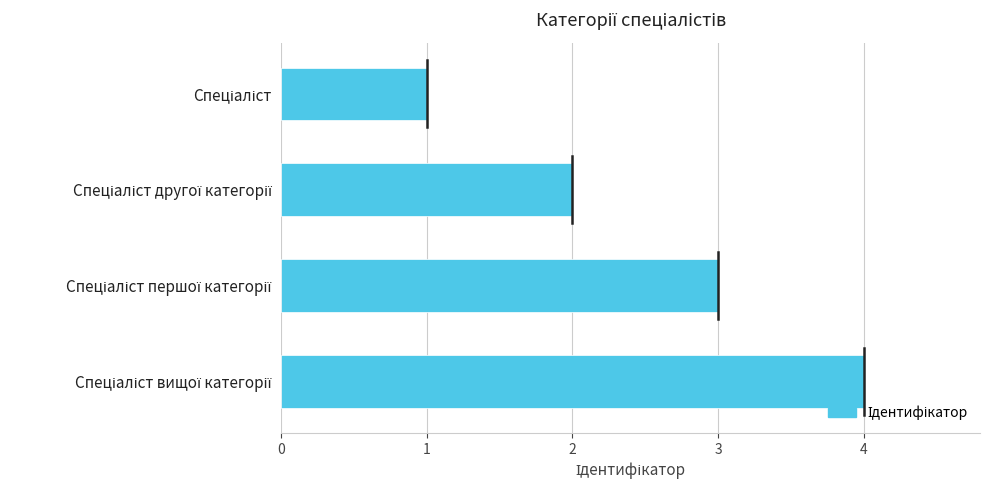

What is the greatest value displayed?

4